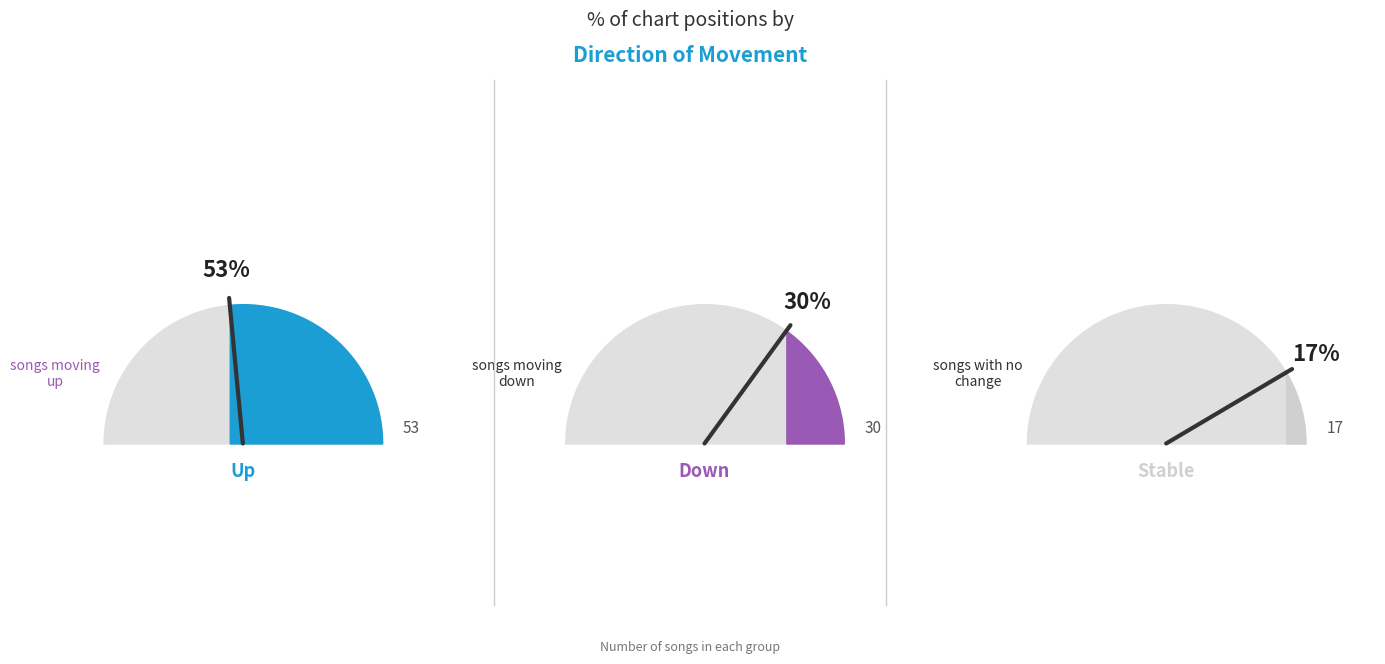

What percentage do down and up together represent?

83.0%